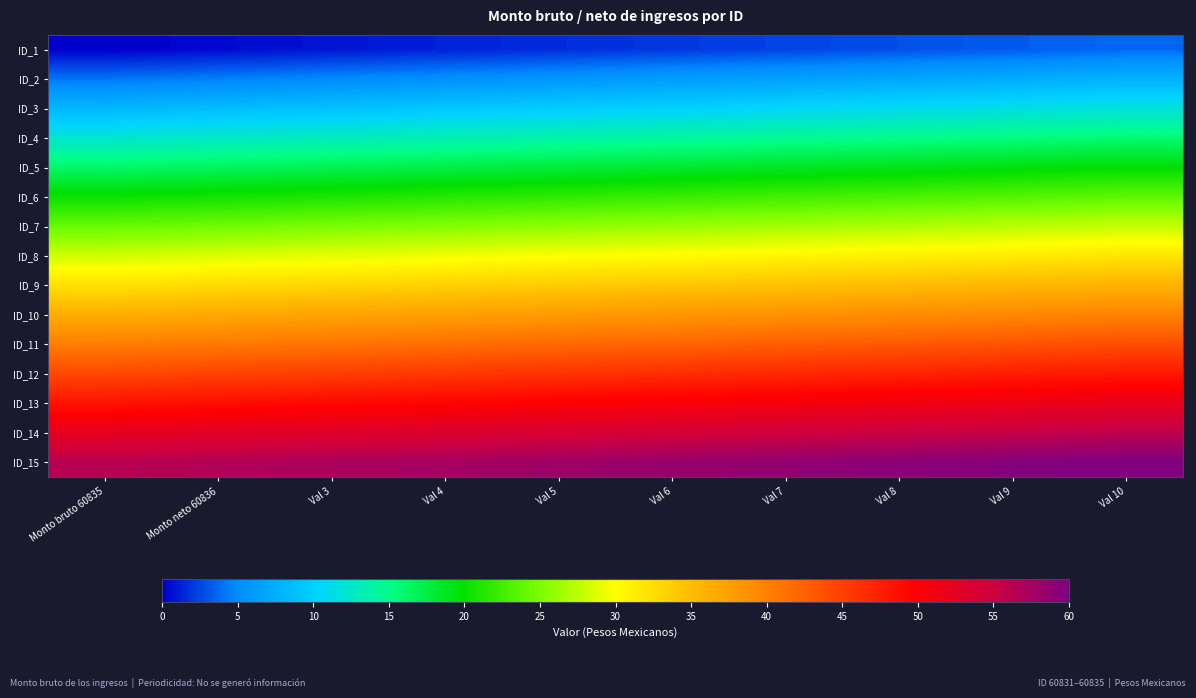

Reading left to right, extract all data points from this chart.

ID_1: Monto bruto 60835=0.0	Monto neto 60836=0.4	Val 3=0.8	Val 4=1.2	Val 5=1.6	Val 6=2.0	Val 7=2.4	Val 8=2.8	Val 9=3.2	Val 10=3.6
ID_2: Monto bruto 60835=4.0	Monto neto 60836=4.4	Val 3=4.8	Val 4=5.2	Val 5=5.6	Val 6=6.0	Val 7=6.4	Val 8=6.8	Val 9=7.2	Val 10=7.7
ID_3: Monto bruto 60835=8.1	Monto neto 60836=8.5	Val 3=8.9	Val 4=9.3	Val 5=9.7	Val 6=10.1	Val 7=10.5	Val 8=10.9	Val 9=11.3	Val 10=11.7
ID_4: Monto bruto 60835=12.1	Monto neto 60836=12.5	Val 3=12.9	Val 4=13.3	Val 5=13.7	Val 6=14.1	Val 7=14.5	Val 8=14.9	Val 9=15.3	Val 10=15.7
ID_5: Monto bruto 60835=16.1	Monto neto 60836=16.5	Val 3=16.9	Val 4=17.3	Val 5=17.7	Val 6=18.1	Val 7=18.5	Val 8=18.9	Val 9=19.3	Val 10=19.7
ID_6: Monto bruto 60835=20.1	Monto neto 60836=20.5	Val 3=20.9	Val 4=21.3	Val 5=21.7	Val 6=22.1	Val 7=22.6	Val 8=23.0	Val 9=23.4	Val 10=23.8
ID_7: Monto bruto 60835=24.2	Monto neto 60836=24.6	Val 3=25.0	Val 4=25.4	Val 5=25.8	Val 6=26.2	Val 7=26.6	Val 8=27.0	Val 9=27.4	Val 10=27.8
ID_8: Monto bruto 60835=28.2	Monto neto 60836=28.6	Val 3=29.0	Val 4=29.4	Val 5=29.8	Val 6=30.2	Val 7=30.6	Val 8=31.0	Val 9=31.4	Val 10=31.8
ID_9: Monto bruto 60835=32.2	Monto neto 60836=32.6	Val 3=33.0	Val 4=33.4	Val 5=33.8	Val 6=34.2	Val 7=34.6	Val 8=35.0	Val 9=35.4	Val 10=35.8
ID_10: Monto bruto 60835=36.2	Monto neto 60836=36.6	Val 3=37.0	Val 4=37.4	Val 5=37.9	Val 6=38.3	Val 7=38.7	Val 8=39.1	Val 9=39.5	Val 10=39.9
ID_11: Monto bruto 60835=40.3	Monto neto 60836=40.7	Val 3=41.1	Val 4=41.5	Val 5=41.9	Val 6=42.3	Val 7=42.7	Val 8=43.1	Val 9=43.5	Val 10=43.9
ID_12: Monto bruto 60835=44.3	Monto neto 60836=44.7	Val 3=45.1	Val 4=45.5	Val 5=45.9	Val 6=46.3	Val 7=46.7	Val 8=47.1	Val 9=47.5	Val 10=47.9
ID_13: Monto bruto 60835=48.3	Monto neto 60836=48.7	Val 3=49.1	Val 4=49.5	Val 5=49.9	Val 6=50.3	Val 7=50.7	Val 8=51.1	Val 9=51.5	Val 10=51.9
ID_14: Monto bruto 60835=52.3	Monto neto 60836=52.8	Val 3=53.2	Val 4=53.6	Val 5=54.0	Val 6=54.4	Val 7=54.8	Val 8=55.2	Val 9=55.6	Val 10=56.0
ID_15: Monto bruto 60835=56.4	Monto neto 60836=56.8	Val 3=57.2	Val 4=57.6	Val 5=58.0	Val 6=58.4	Val 7=58.8	Val 8=59.2	Val 9=59.6	Val 10=60.0